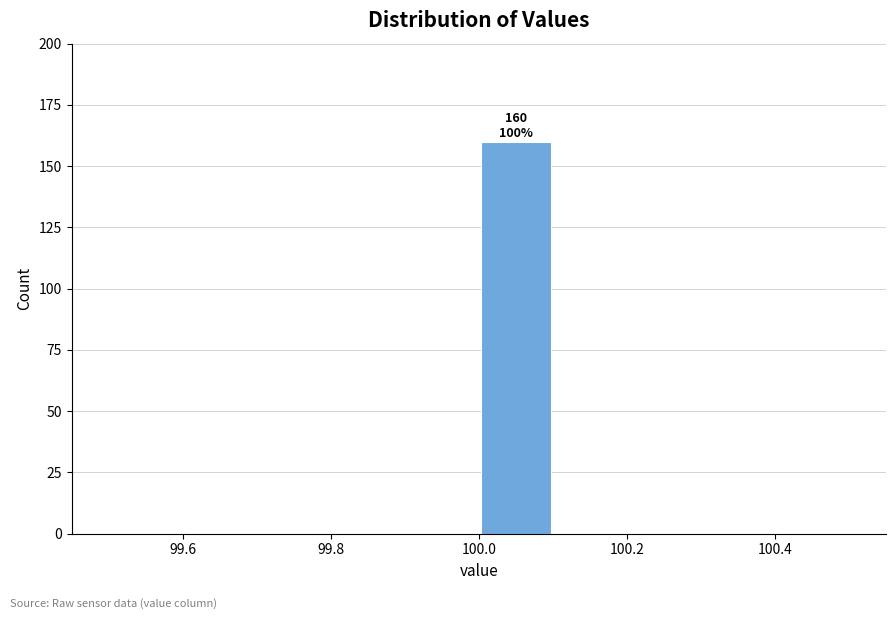

Over which range of the x-axis is the bar tallest?

100.0 to 100.1